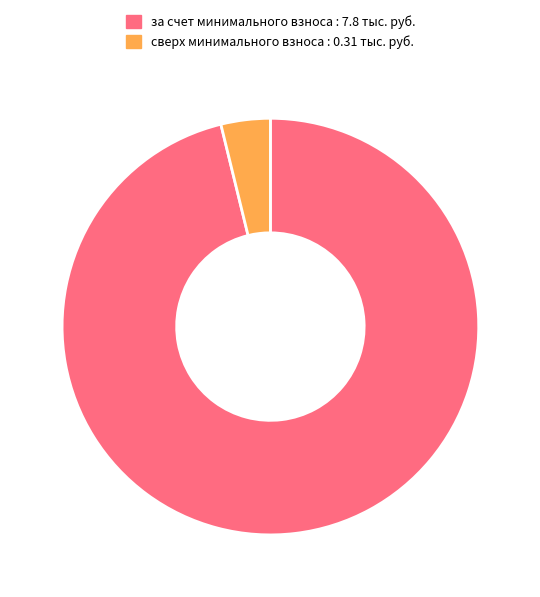

Does any single category account for the majority?

Yes